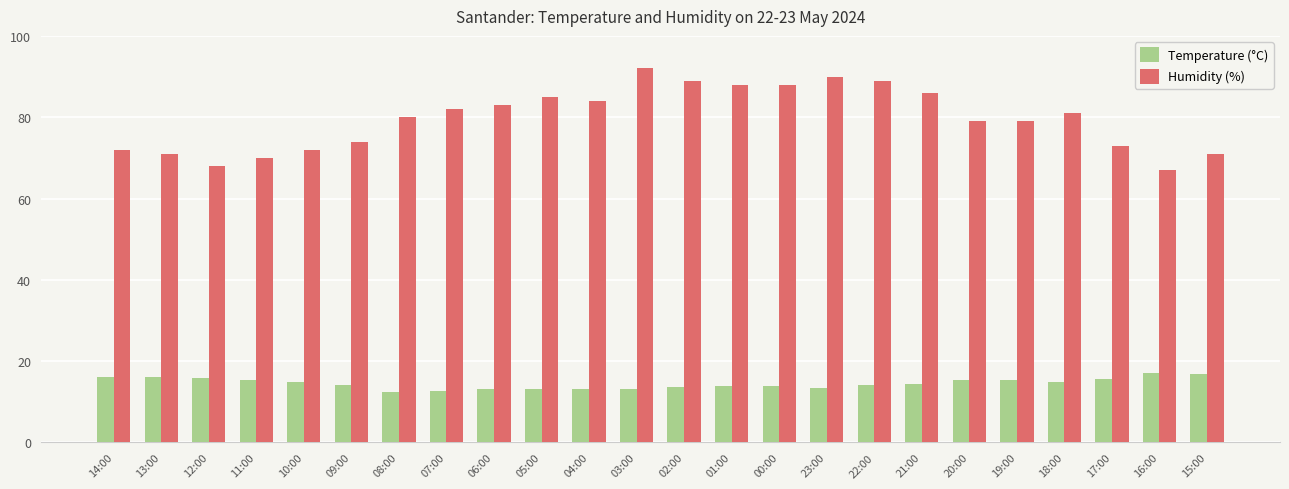

What is the greatest value displayed?

92.0